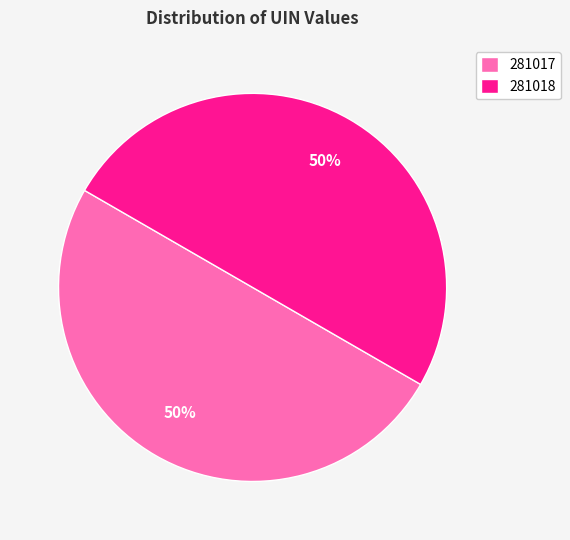

Count the number of slices in the pie.

2